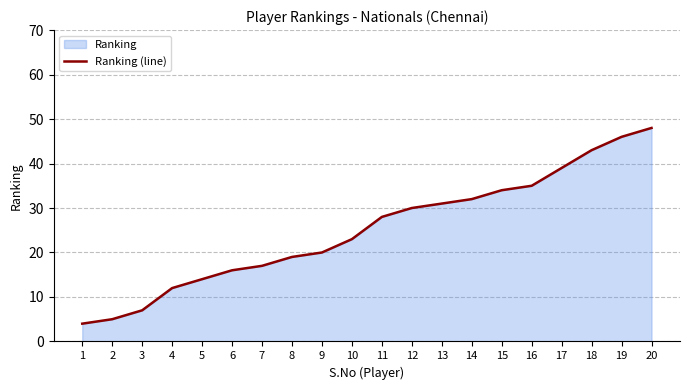

What is the difference between the maximum and minimum values?

44